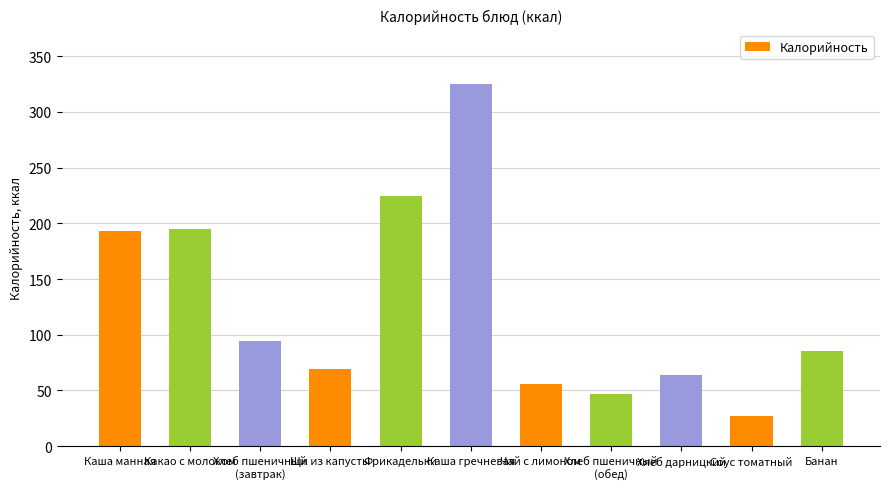

The value at Фрикадельки is 67.0. True or false?

False